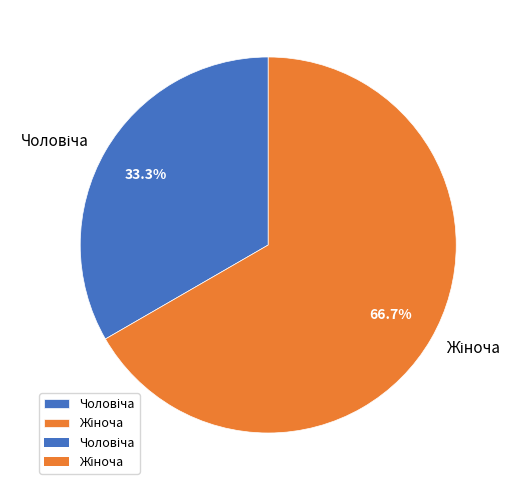

Is there any slice that represents more than half of the pie?

Yes